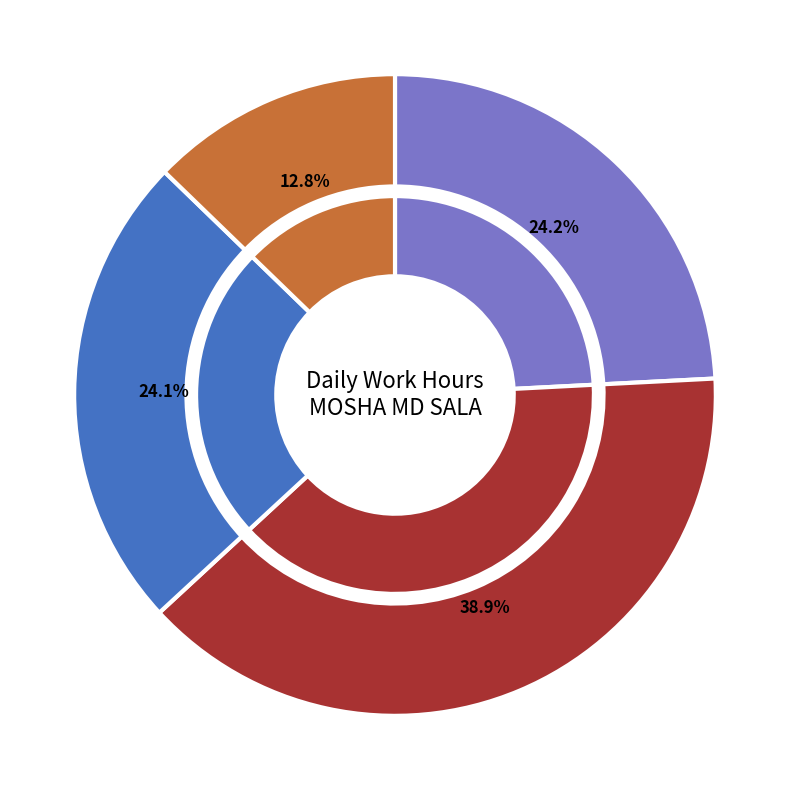

Does Day 15 represent more than half of the total?

No